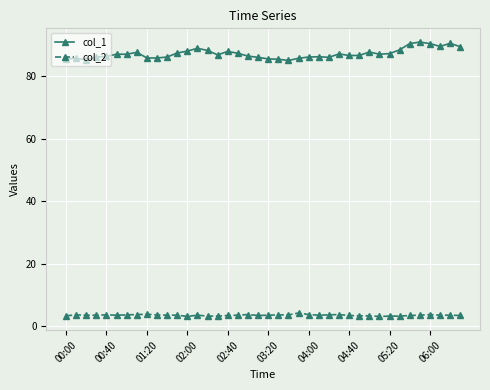

How many categories are shown in the chart?

40